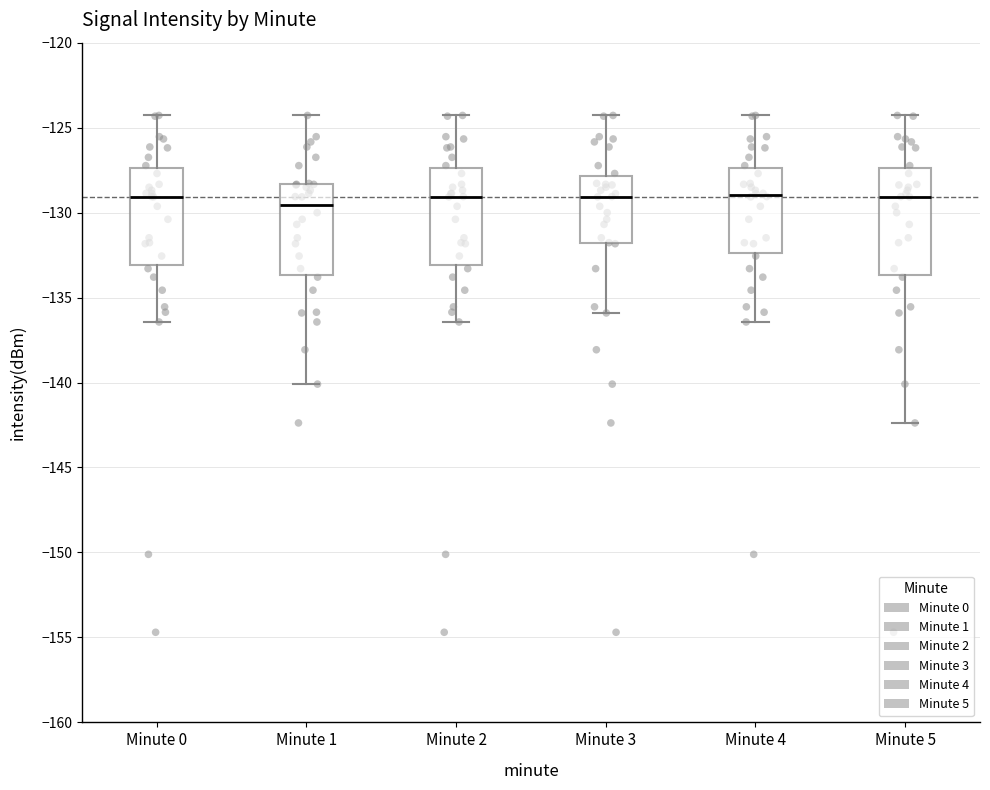

Reading left to right, transcribe this box plot: for each box, give where its median line is, the range the box spans, and where its two whiskers end, as read against the y-axis. The values are not printed on the chart, so give them approximately, as read against the axis.

Minute 0: median -129.0, box -133.0 to -127.5, whiskers -136.5 to -124.5
Minute 1: median -129.5, box -133.5 to -128.5, whiskers -140.0 to -124.5
Minute 2: median -129.0, box -133.0 to -127.5, whiskers -136.5 to -124.5
Minute 3: median -129.0, box -132.0 to -128.0, whiskers -136.0 to -124.5
Minute 4: median -129.0, box -132.5 to -127.5, whiskers -136.5 to -124.5
Minute 5: median -129.0, box -133.5 to -127.5, whiskers -142.5 to -124.5